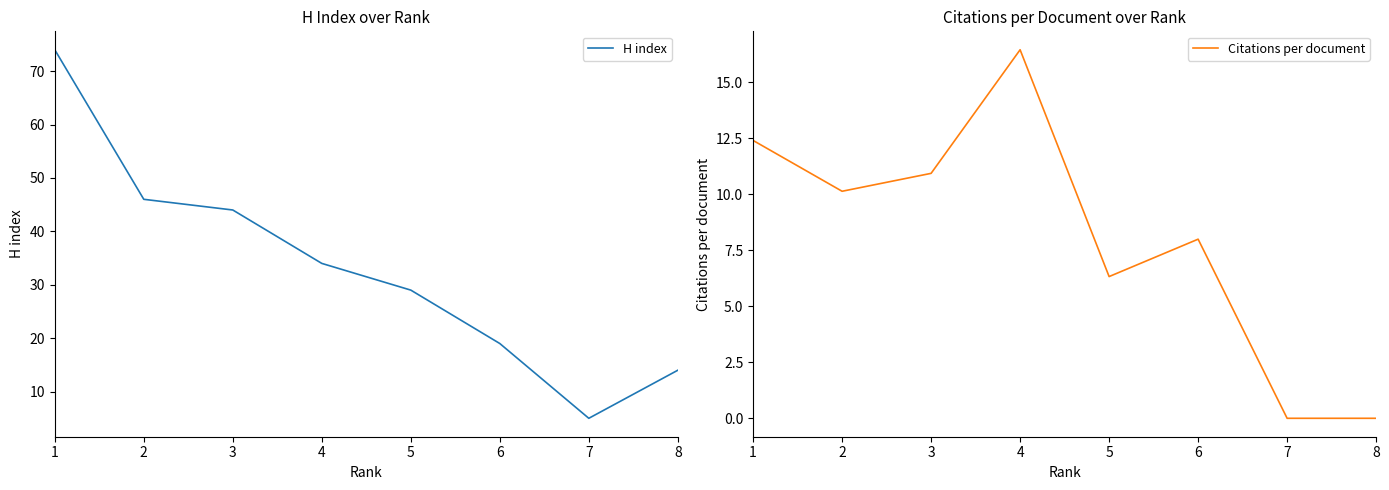

What are all the series names shown in the legend?

H index, Citations per document